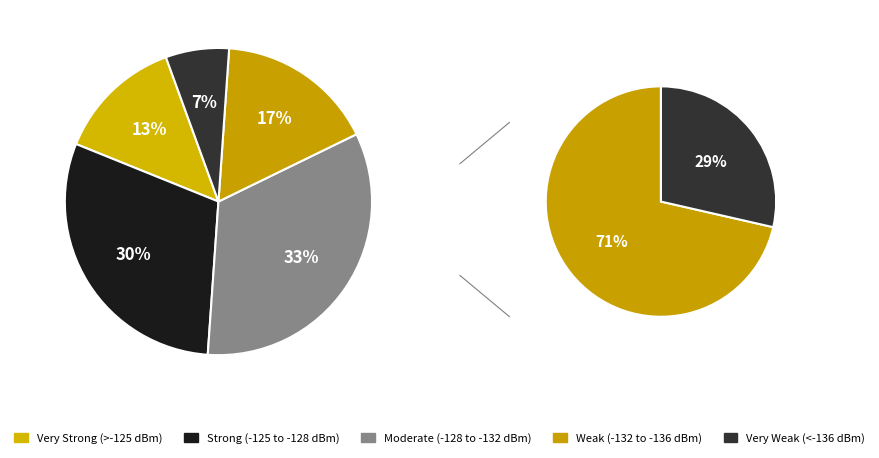

Is 22 the majority of the pie?

No